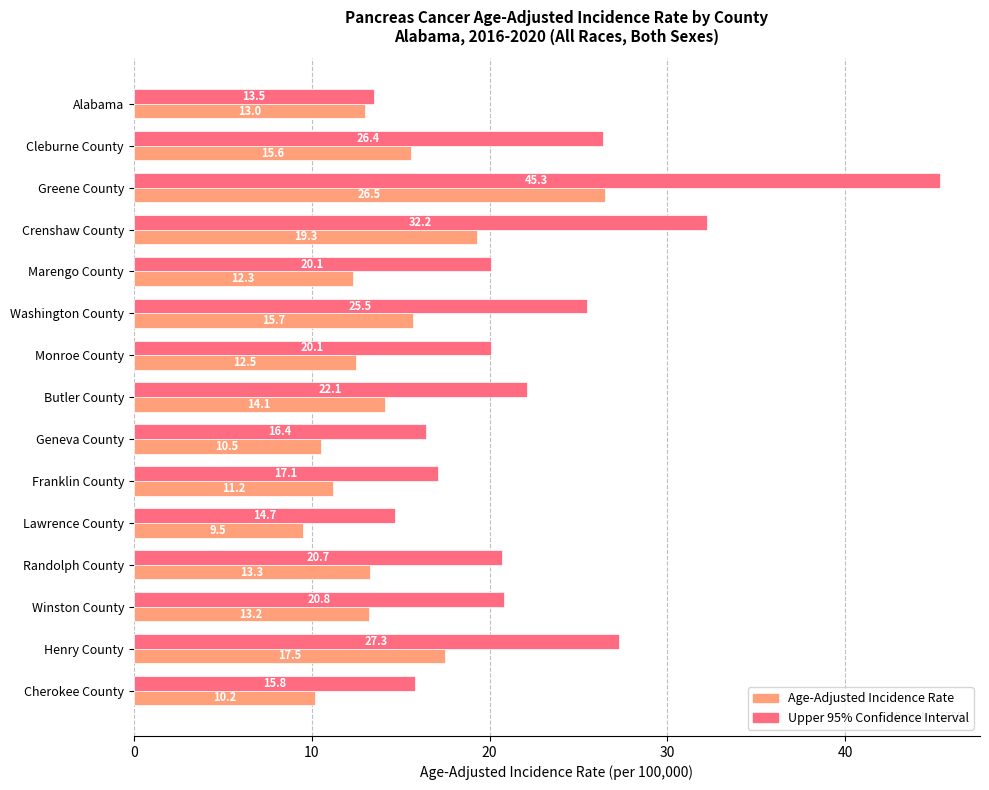

Is it true that Age-Adjusted Incidence Rate equals 21.7 at Butler County?

False